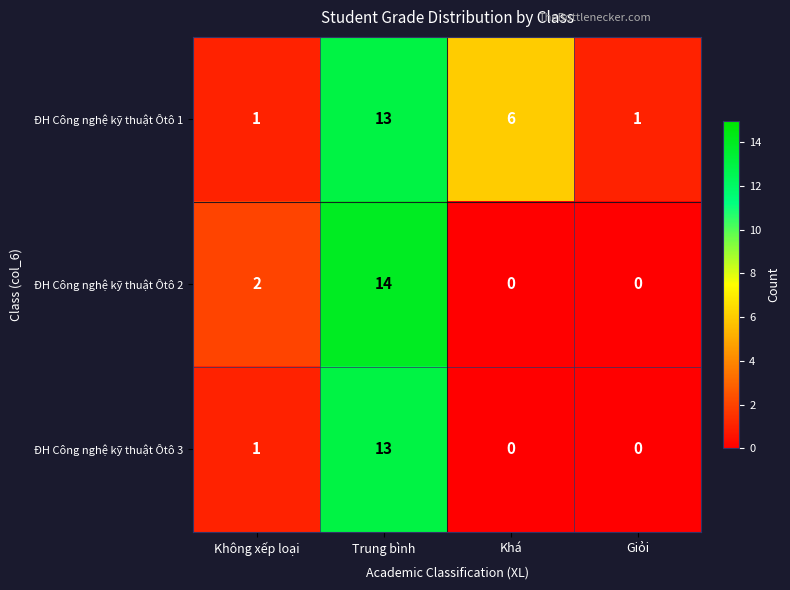

How many series are shown in this chart?

3